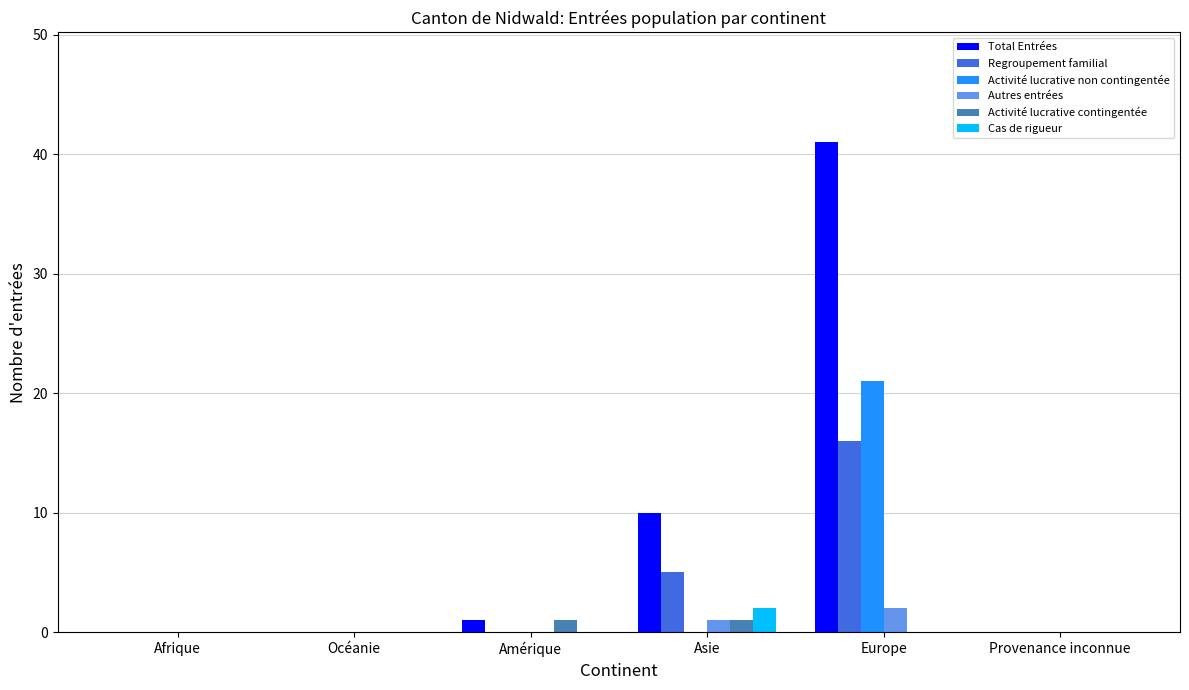

At which label is Total Entrées closest to 20?

Asie